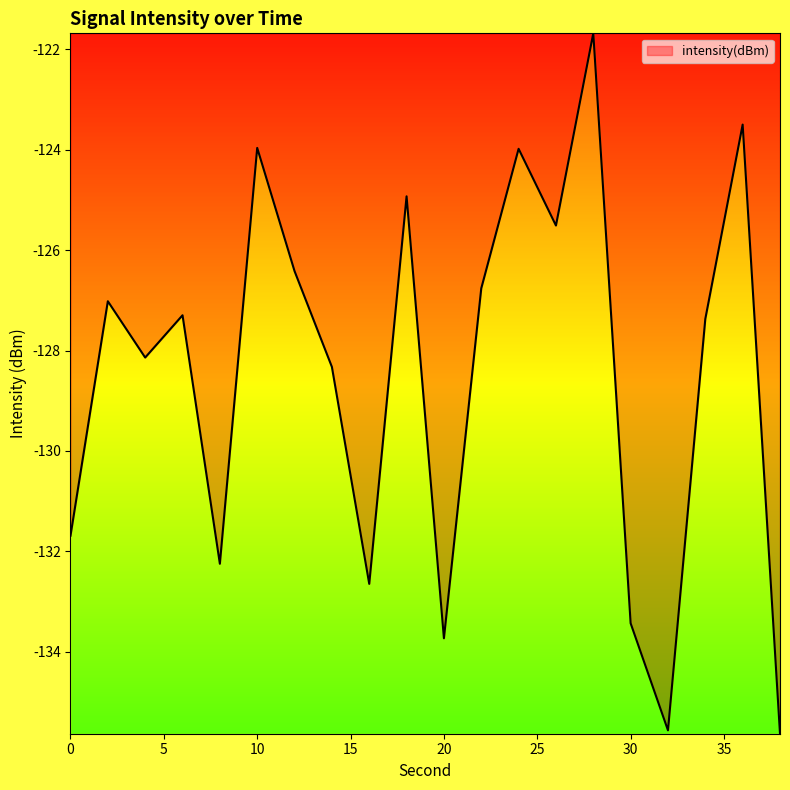

True or false: the data has more than 2 interior local peaks.

True